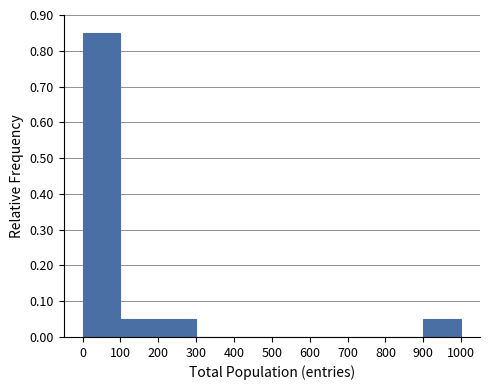

Over which range of the x-axis is the bar tallest?

0 to 100